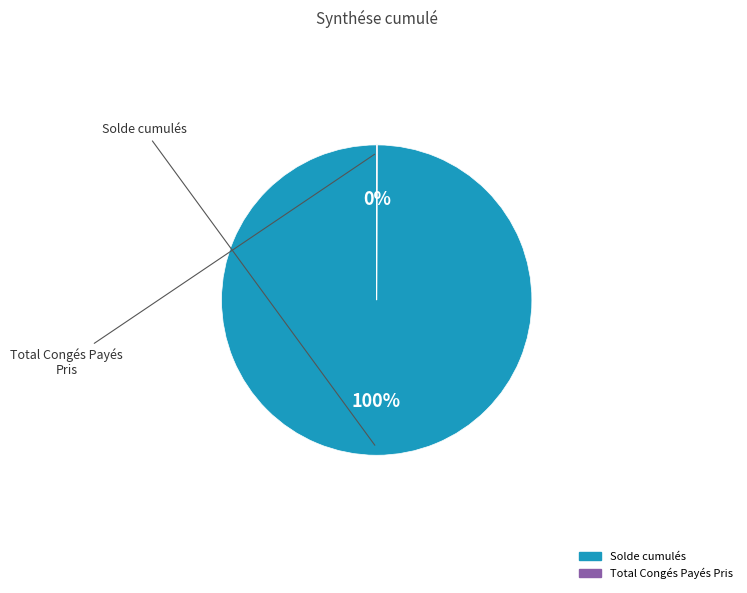

To the nearest percent, what is the average slice percentage?

50%